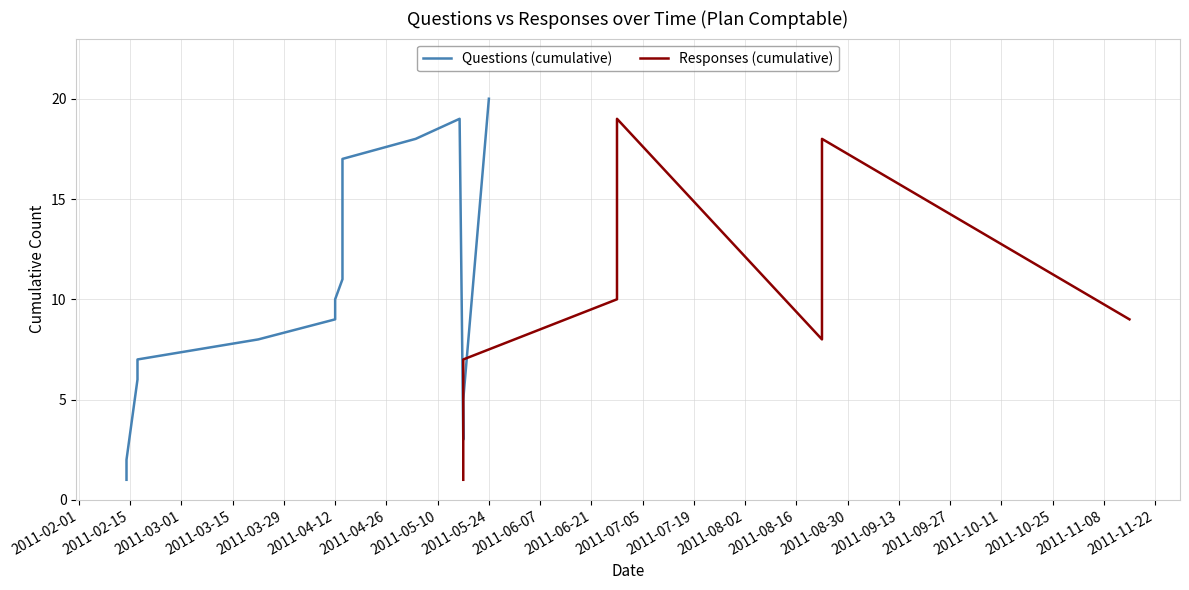

List the series in order of their peak value, highest first.

Questions (cumulative), Responses (cumulative)